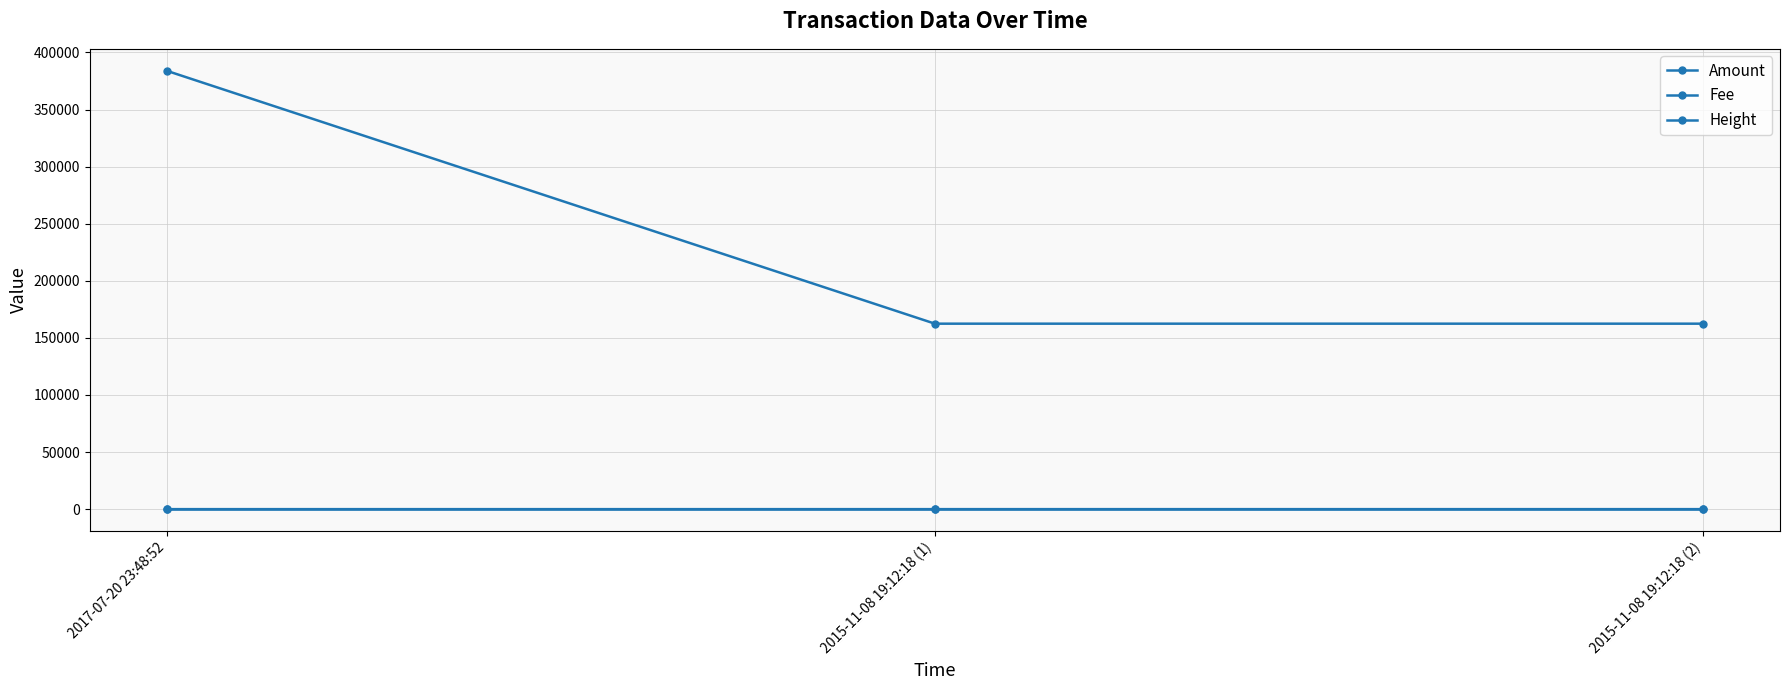

What is the highest value of the Fee series?

1